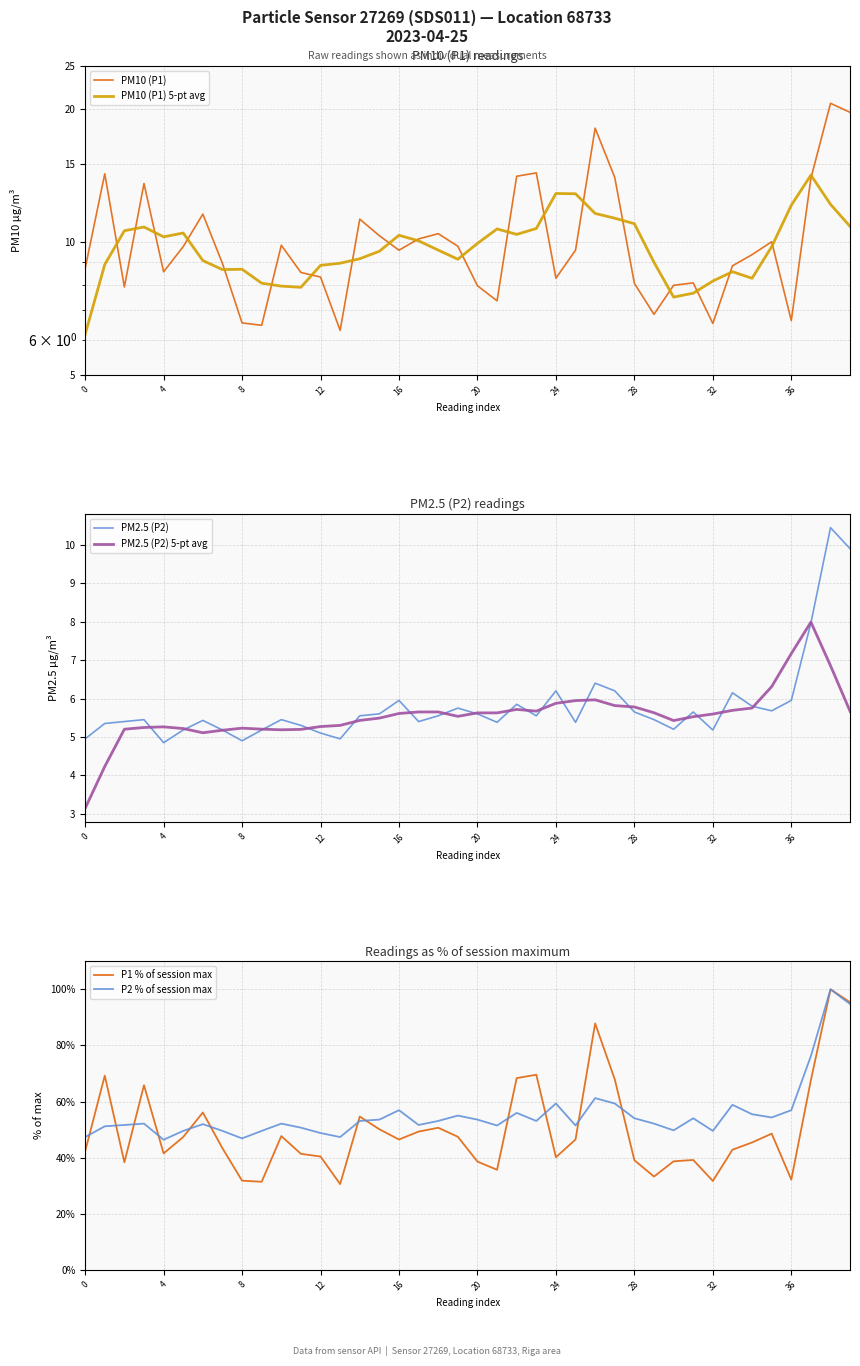

Rank the series by their maximum value, from lowest to highest.

PM2.5 (P2) 5-pt avg, PM2.5 (P2), PM10 (P1) 5-pt avg, PM10 (P1), P1 % of session max, P2 % of session max